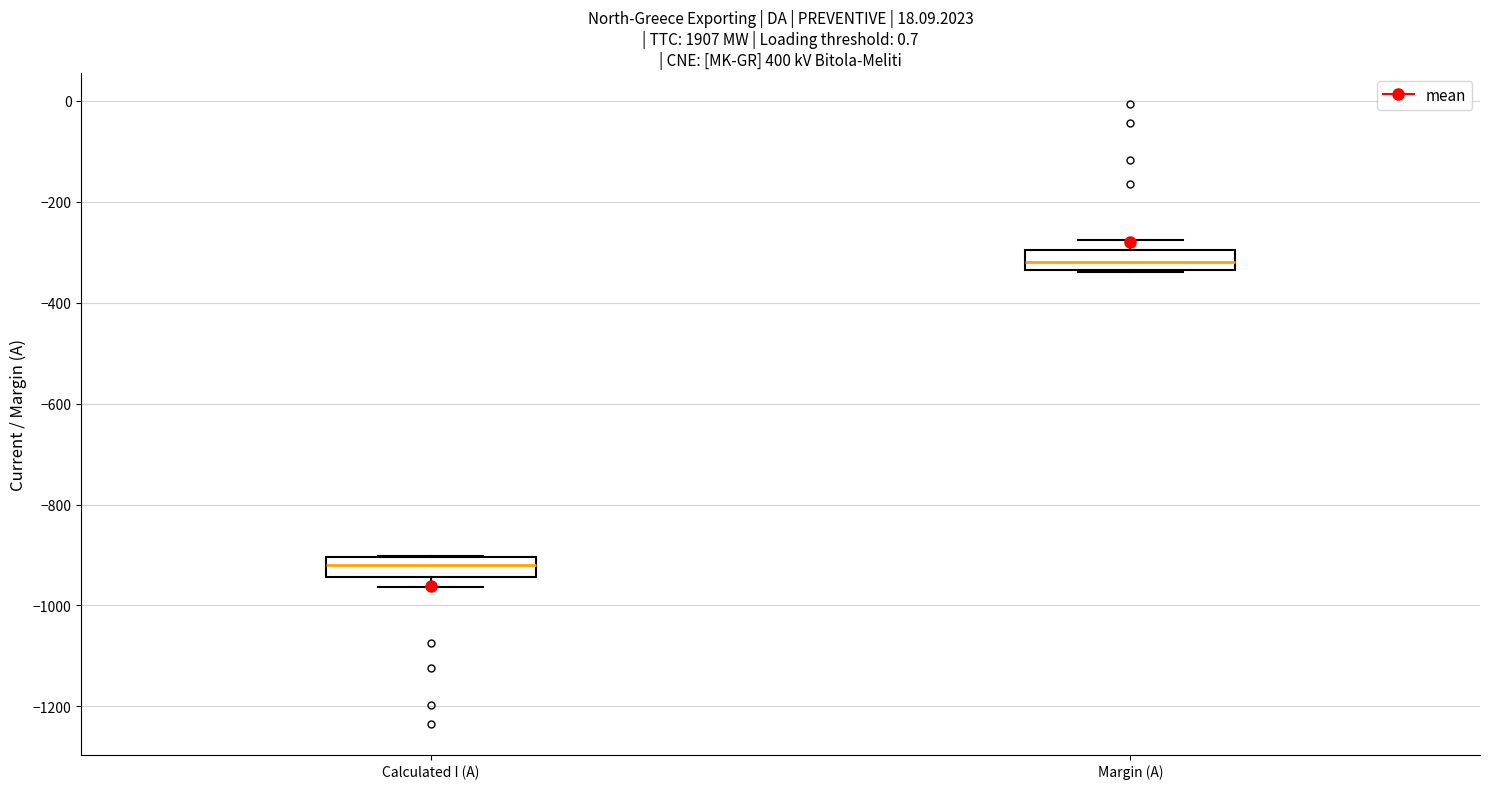

Reading left to right, transcribe this box plot: for each box, give where its median line is, the range the box spans, and where its two whiskers end, as read against the y-axis. The values are not printed on the chart, so give them approximately, as read against the axis.

Calculated I (A): median -920, box -940 to -900, whiskers -960 to -900
Margin (A): median -320, box -340 to -300, whiskers -340 to -280